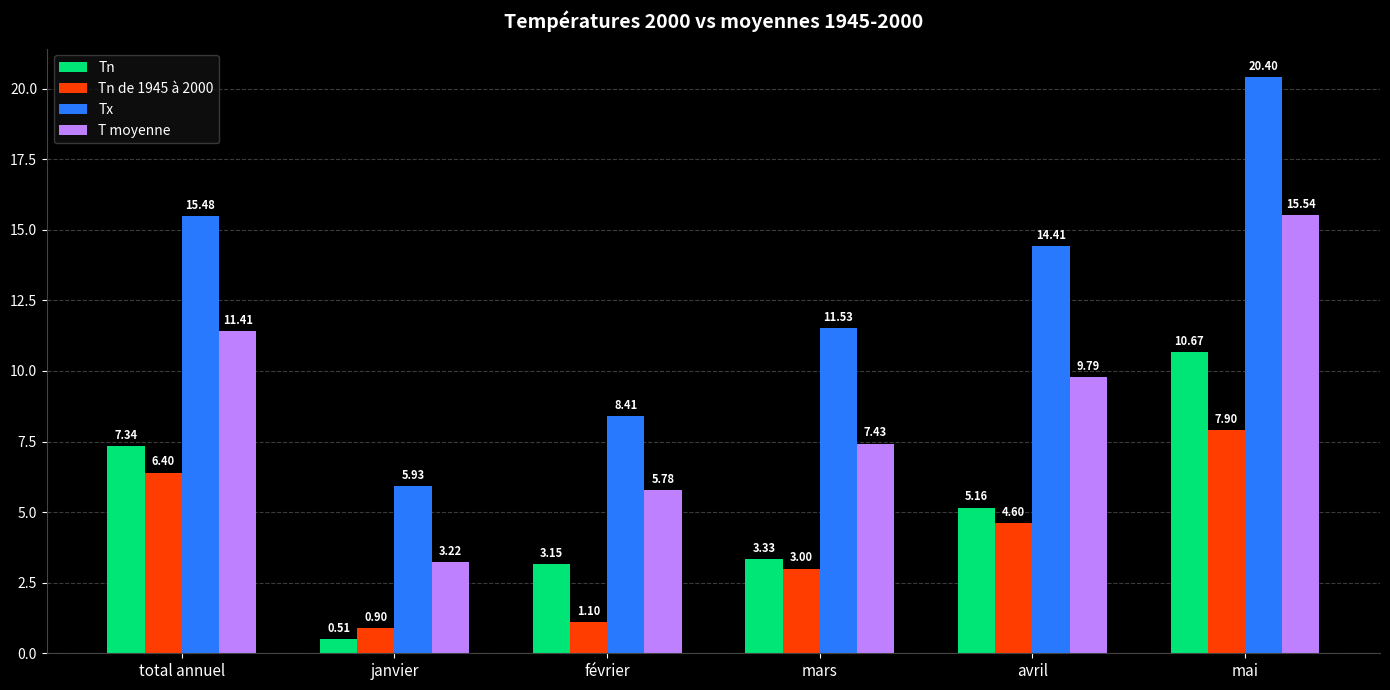

Which category has the highest value in the Tn de 1945 à 2000 series?

mai